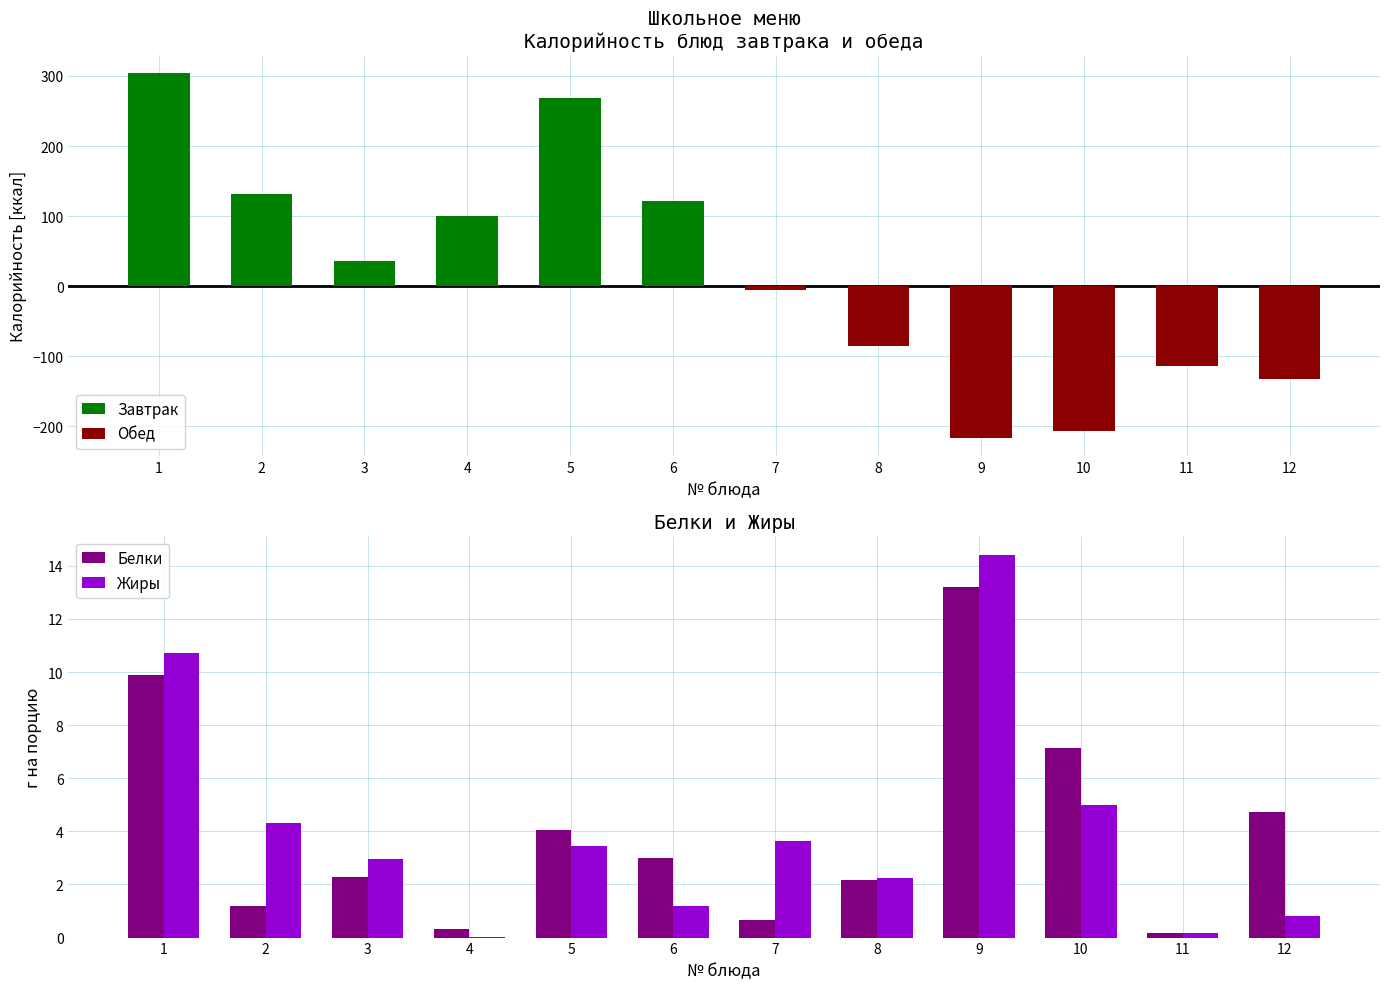

Between 11 and 2, which is larger?

2